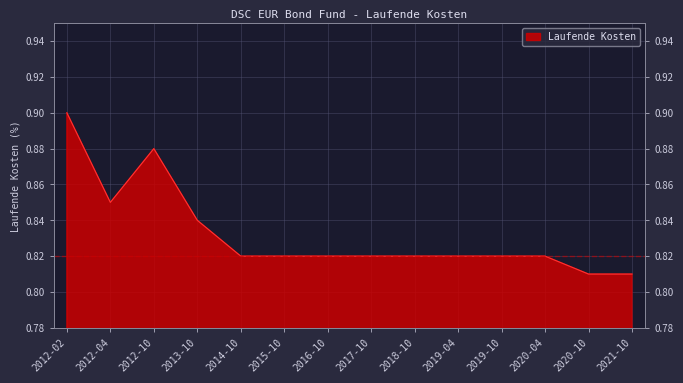

Which category has the lowest value across all series?

2020-10